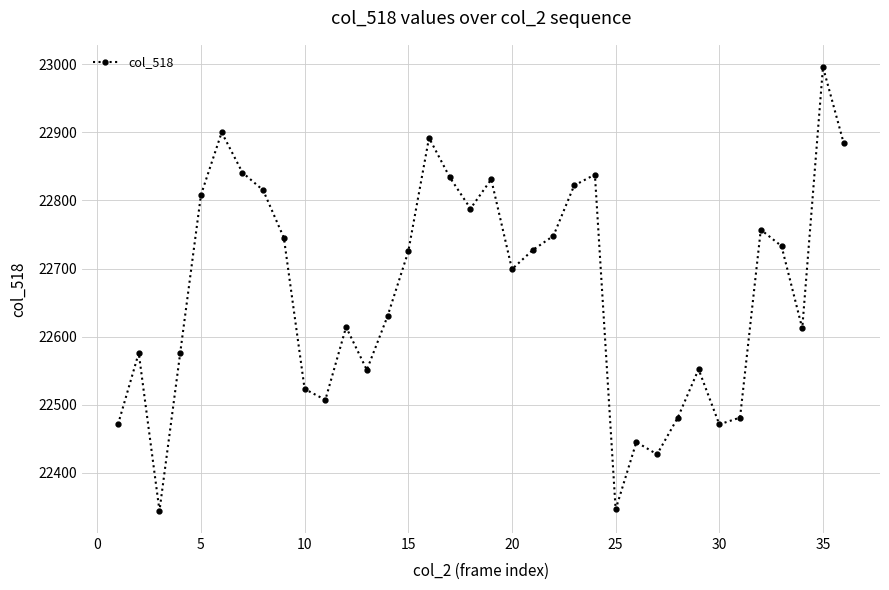

What is the minimum value shown in the chart?

22344